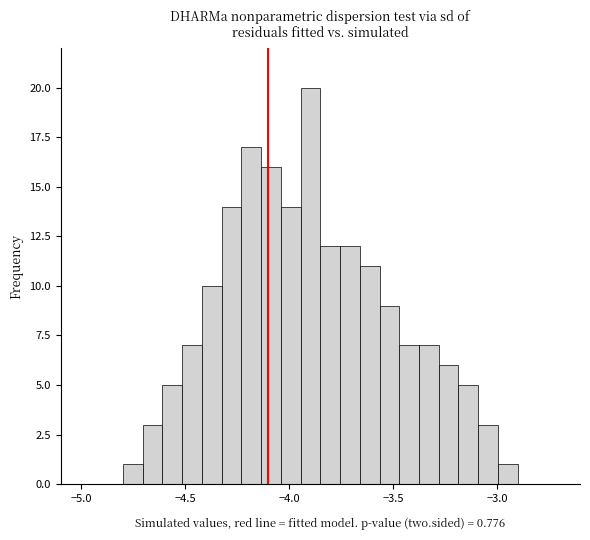

Around what value on the x-axis is the tallest bar? Give the approximate position of its centre, as read against the axis.

-3.90